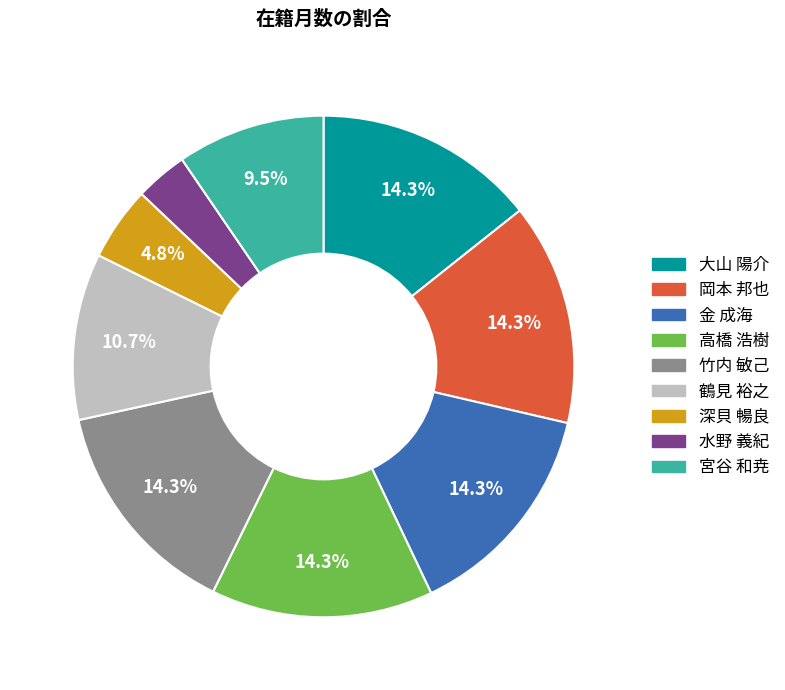

What is the smallest slice in the pie chart?

水野 義紀